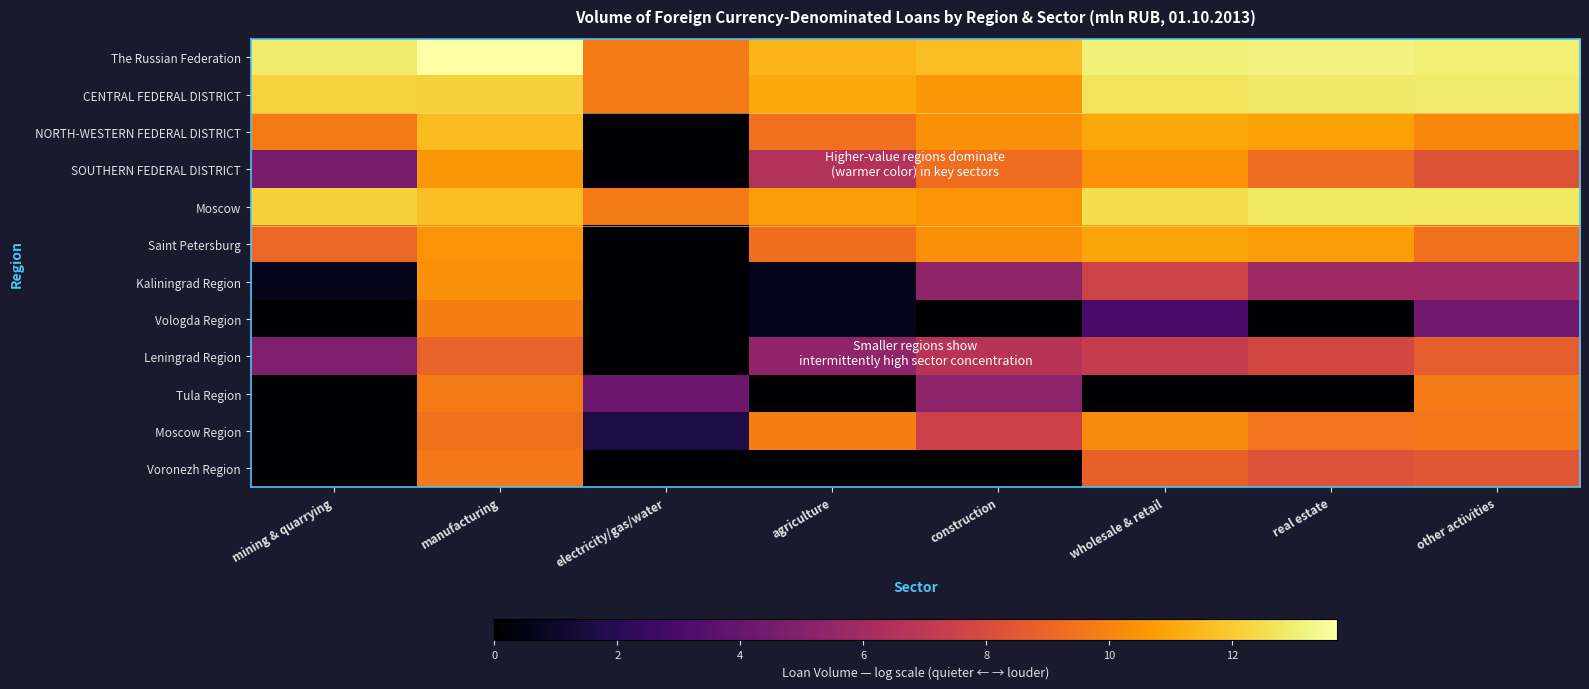

Reading right to left, list all the values displayed in this chart.

The Russian Federation: other activities=13.0	real estate=13.2	wholesale & retail=13.1	construction=11.7	agriculture=11.4	electricity/gas/water=9.8	manufacturing=13.7	mining & quarrying=12.9
CENTRAL FEDERAL DISTRICT: other activities=12.9	real estate=12.9	wholesale & retail=12.7	construction=10.5	agriculture=11.1	electricity/gas/water=9.7	manufacturing=12.2	mining & quarrying=12.2
NORTH-WESTERN FEDERAL DISTRICT: other activities=10.1	real estate=10.9	wholesale & retail=11.0	construction=10.4	agriculture=9.4	electricity/gas/water=0.0	manufacturing=11.6	mining & quarrying=9.7
SOUTHERN FEDERAL DISTRICT: other activities=8.3	real estate=9.3	wholesale & retail=10.4	construction=9.3	agriculture=6.6	electricity/gas/water=0.0	manufacturing=10.6	mining & quarrying=4.7
Moscow: other activities=12.8	real estate=12.8	wholesale & retail=12.5	construction=10.5	agriculture=10.7	electricity/gas/water=9.7	manufacturing=11.7	mining & quarrying=12.2
Saint Petersburg: other activities=9.4	real estate=10.7	wholesale & retail=10.9	construction=10.3	agriculture=9.3	electricity/gas/water=0.0	manufacturing=10.5	mining & quarrying=9.1
Kaliningrad Region: other activities=5.8	real estate=5.9	wholesale & retail=7.6	construction=5.3	agriculture=0.7	electricity/gas/water=0.0	manufacturing=10.3	mining & quarrying=0.7
Vologda Region: other activities=4.4	real estate=0.0	wholesale & retail=3.0	construction=0.0	agriculture=0.7	electricity/gas/water=0.0	manufacturing=9.8	mining & quarrying=0.0
Leningrad Region: other activities=8.7	real estate=7.8	wholesale & retail=7.2	construction=6.7	agriculture=5.4	electricity/gas/water=0.0	manufacturing=8.9	mining & quarrying=4.8
Tula Region: other activities=9.7	real estate=0.0	wholesale & retail=0.0	construction=5.3	agriculture=0.0	electricity/gas/water=4.2	manufacturing=9.7	mining & quarrying=0.0
Moscow Region: other activities=9.6	real estate=9.5	wholesale & retail=10.2	construction=7.5	agriculture=9.8	electricity/gas/water=1.6	manufacturing=9.5	mining & quarrying=0.0
Voronezh Region: other activities=8.5	real estate=8.3	wholesale & retail=8.9	construction=0.0	agriculture=0.0	electricity/gas/water=0.0	manufacturing=9.6	mining & quarrying=0.0